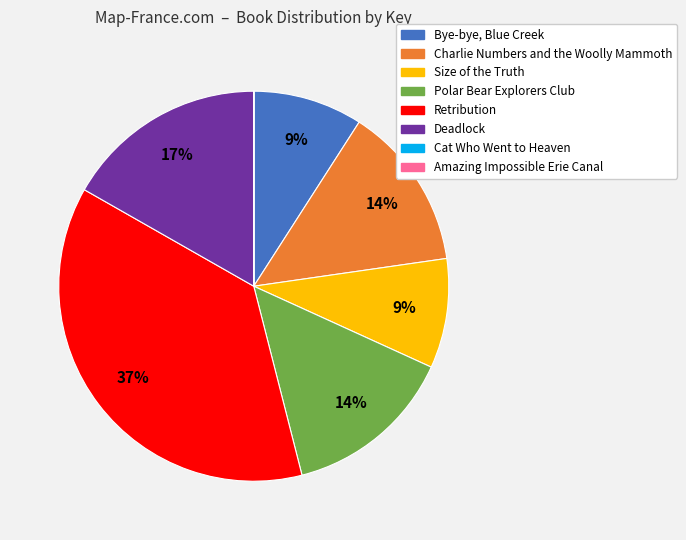

The Polar Bear Explorers Club slice represents 1% of the pie. True or false?

False